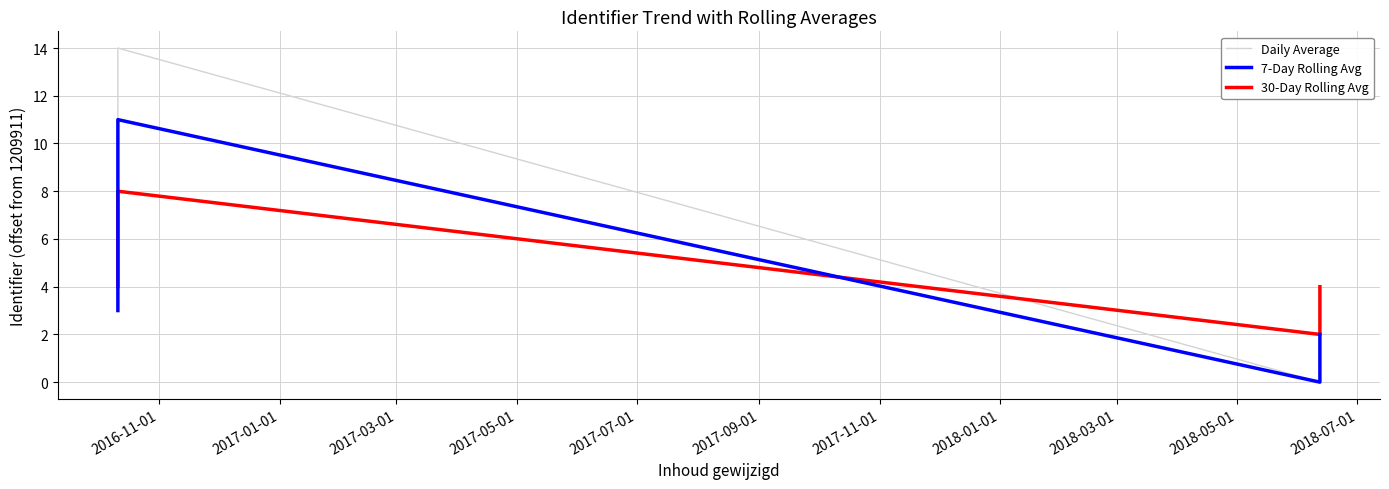

Is the value of 7-Day Rolling Avg at 2017-03-01 greater than the value of 30-Day Rolling Avg at 2017-01-01?

Yes